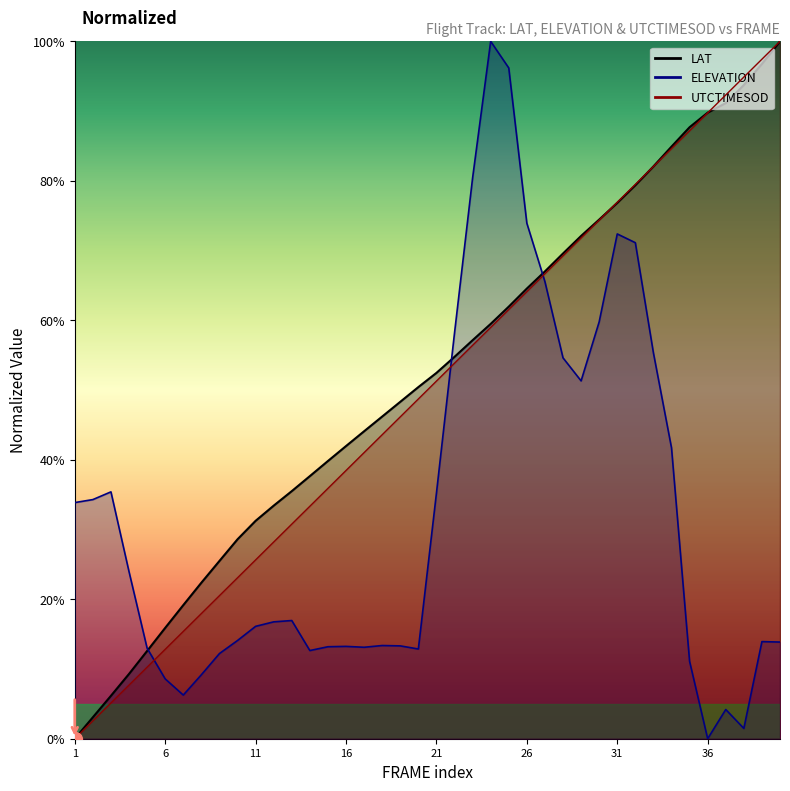

What is the value of the ELEVATION point at the 30th from the left?

0.6